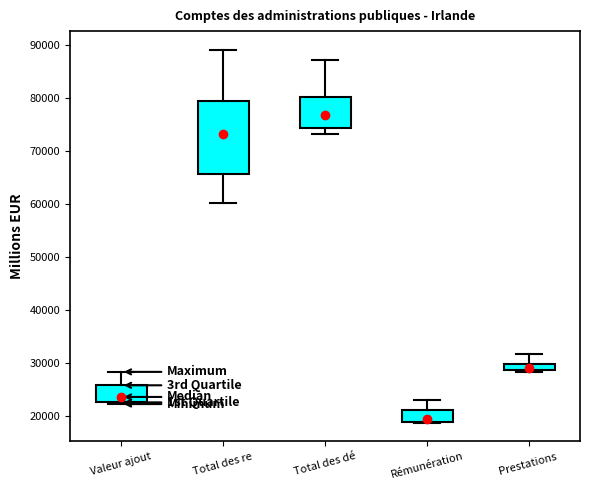

Where is the upper edge of the box for Valeur ajout on the y-axis? The values are not printed on the chart, so give them approximately, as read against the axis.

26000